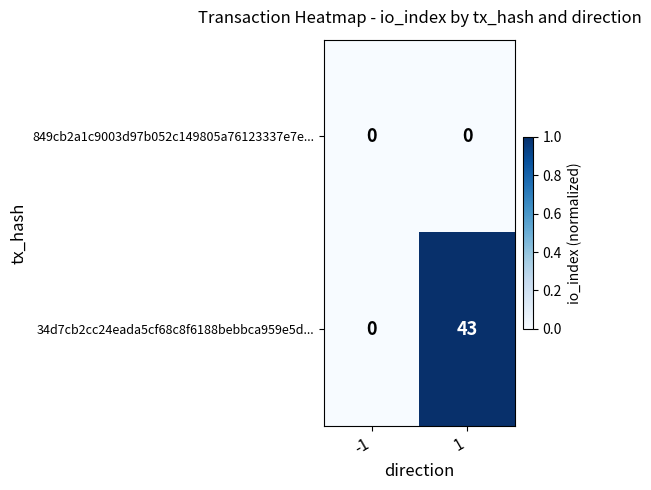

Rank the series by their maximum value, from lowest to highest.

849cb2a1c9003d97b052c149805a76123337e7e..., 34d7cb2cc24eada5cf68c8f6188bebbca959e5d...